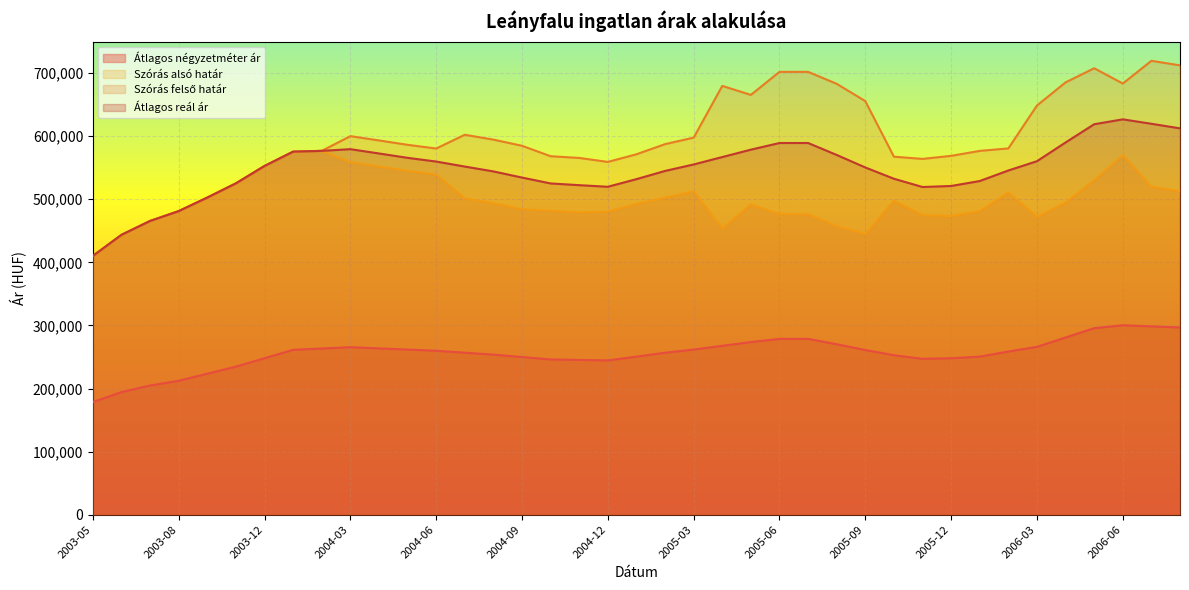

What is the difference between the maximum and minimum values in the Átlagos reál ár series?

216482